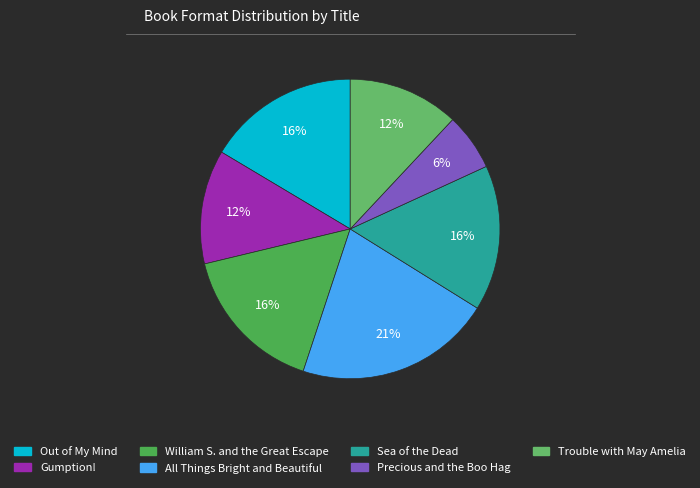

Which slice is the smallest?

Precious and the Boo Hag